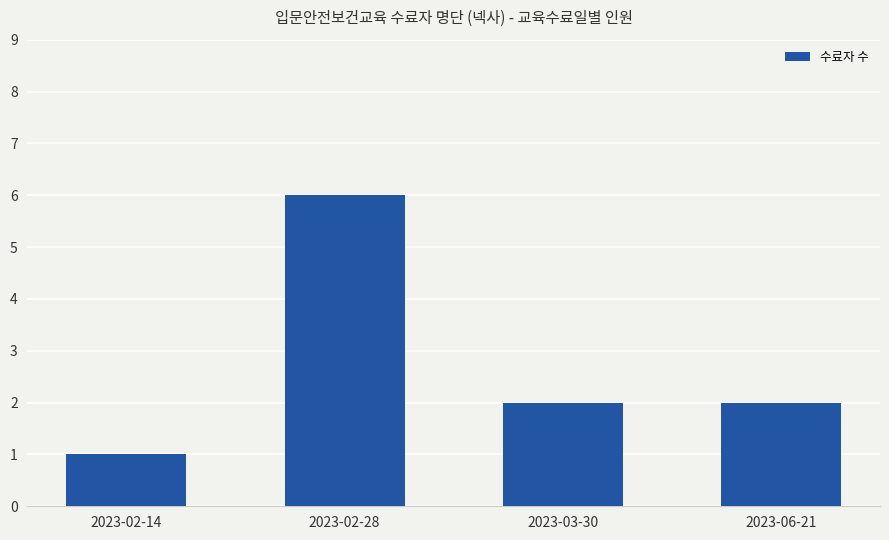

How many bars are there in total?

4